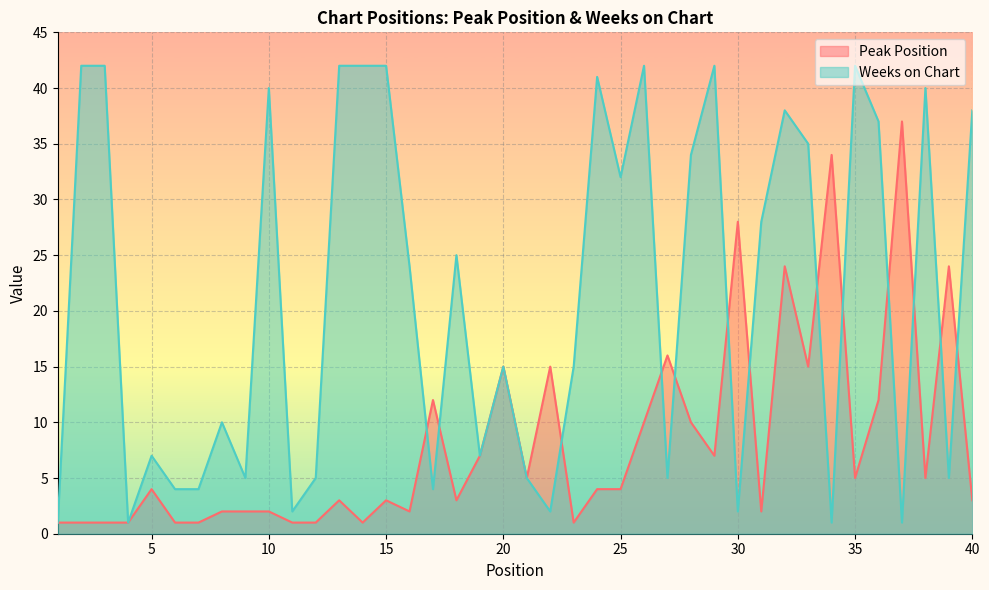

How many interior local valleys does the Weeks on Chart series have?

12